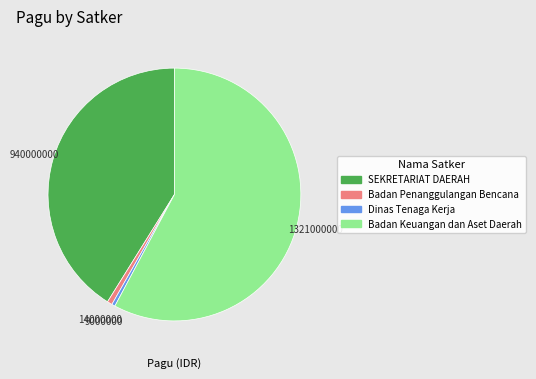

Count the number of slices in the pie.

4